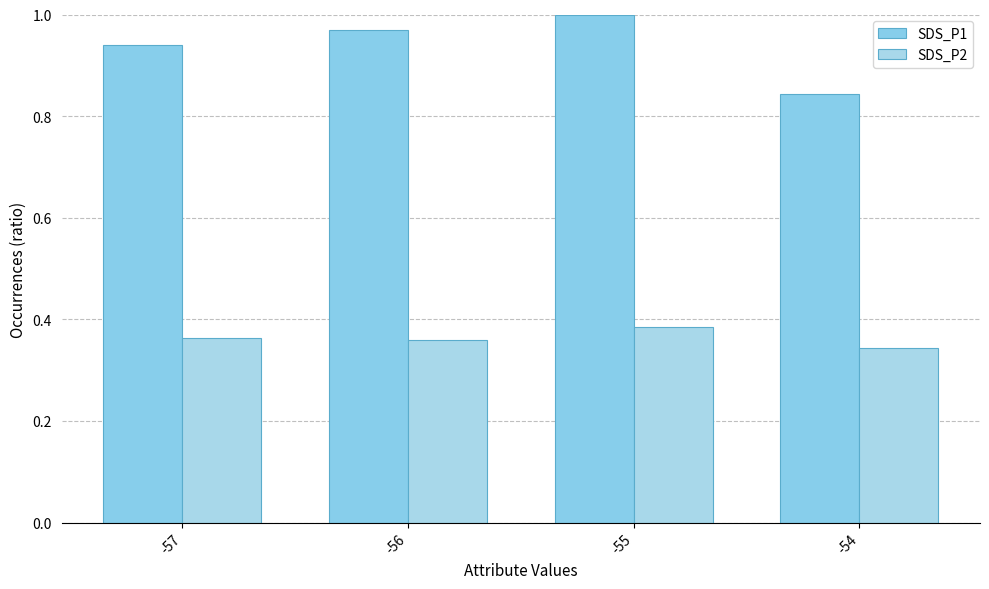

What is the approximate value of SDS_P2 at -55?

0.4